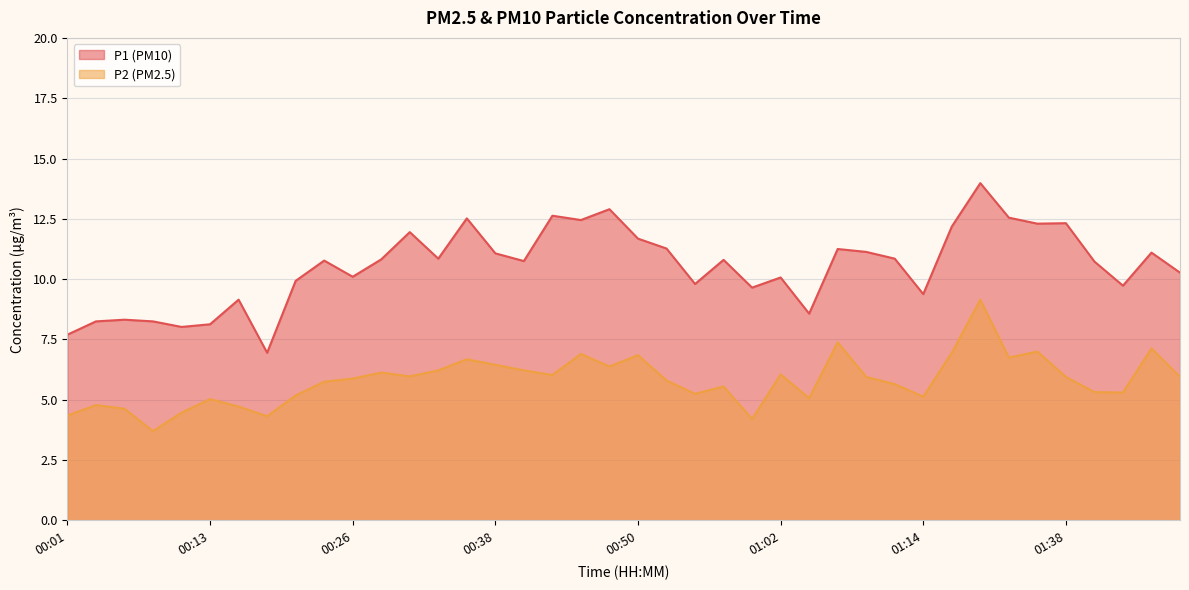

What position from the right is 01:40?

4